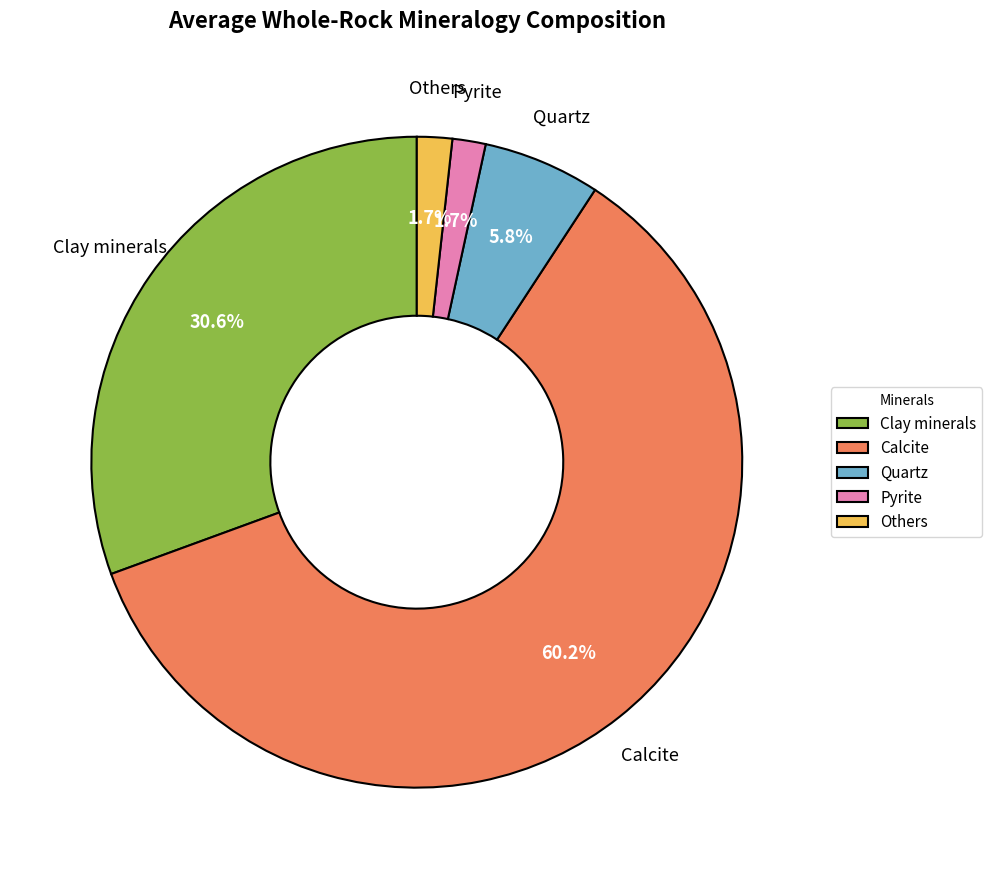

Which slice is the largest?

Calcite